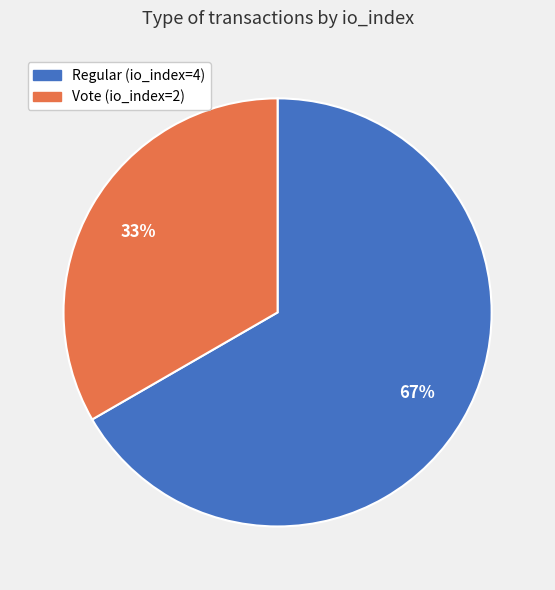

To the nearest percent, what portion does Regular (io_index=4) represent?

67%